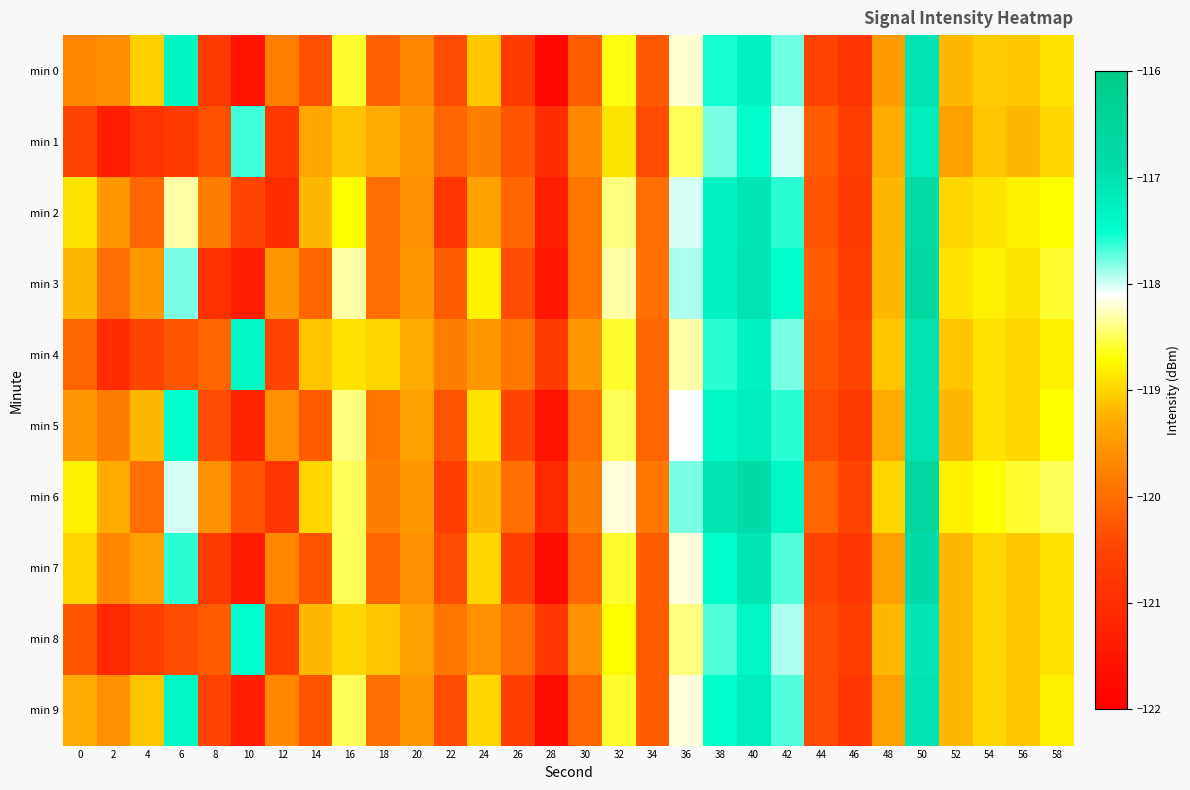

How many series are shown in this chart?

10